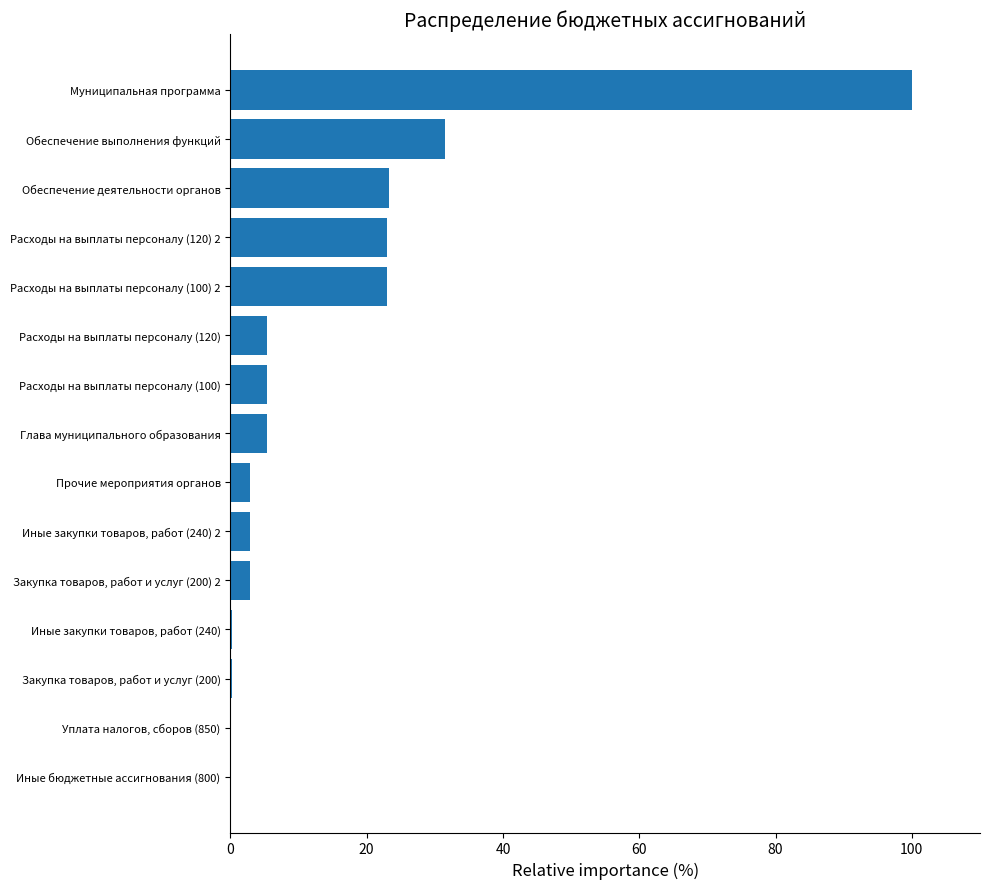

At which label is the value closest to 50?

Обеспечение выполнения функций